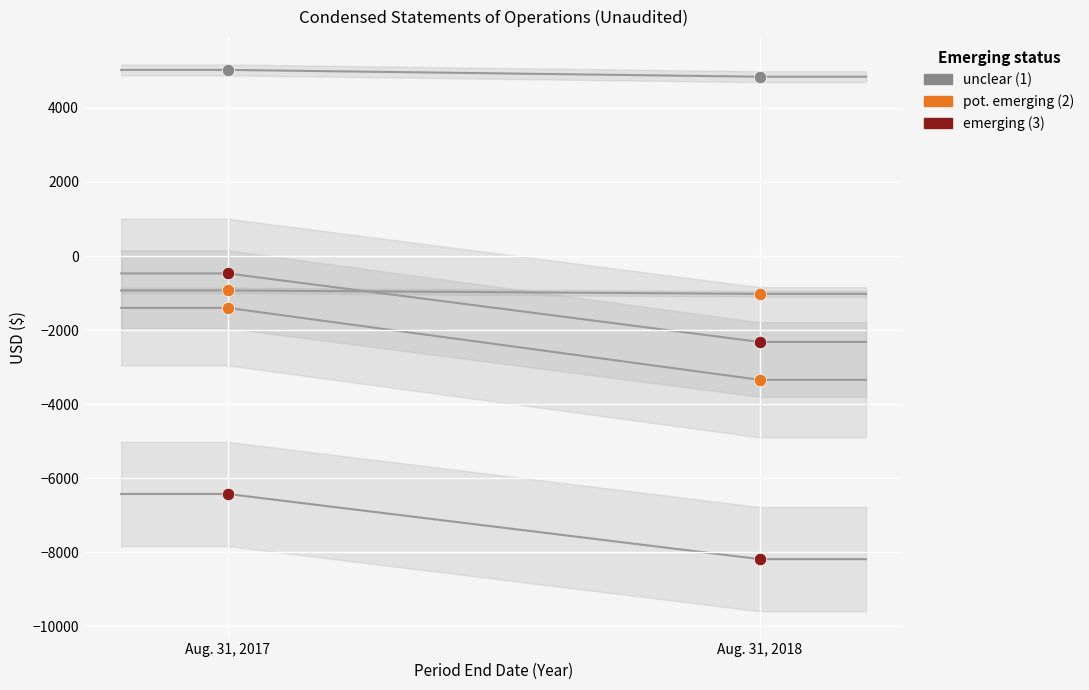

Count the number of points in this scatter plot.

10